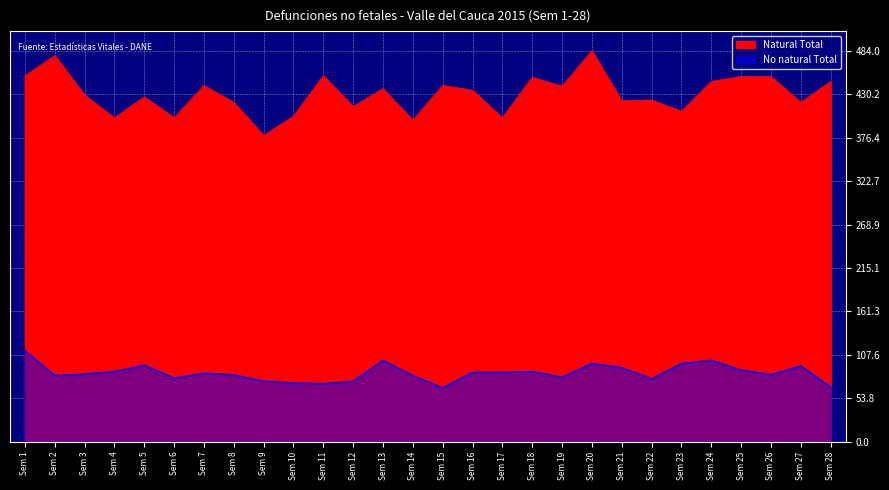

List the series in order of their overall mean, highest first.

Natural Total, No natural Total